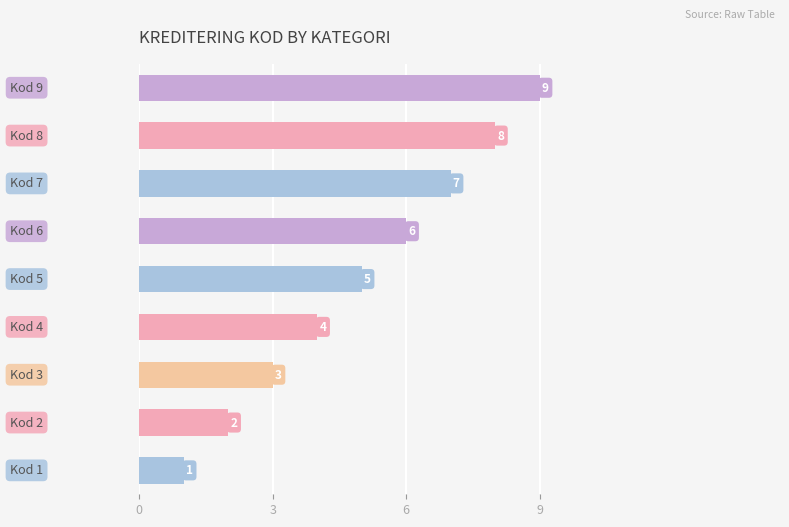

How many values are between 3 and 7?

5